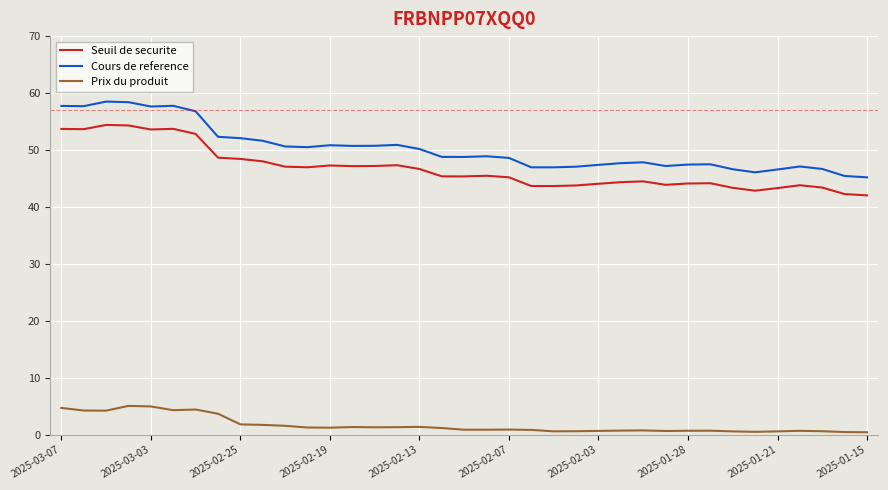

Rank the series by their maximum value, from lowest to highest.

Prix du produit, Seuil de securite, Cours de reference